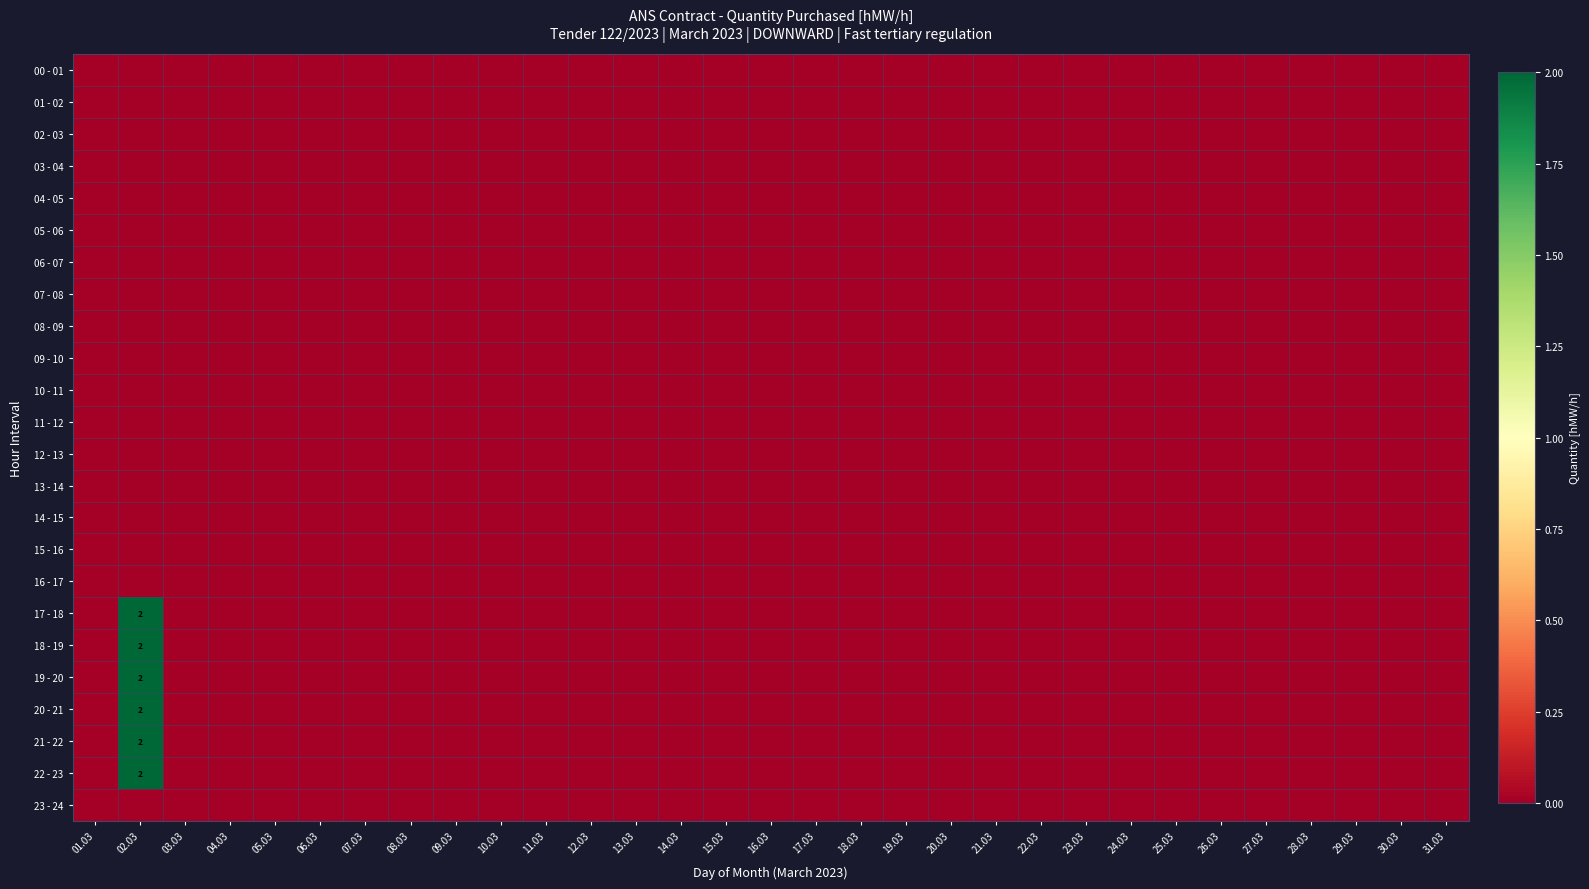

At which category is the sum across all series the highest?

02.03